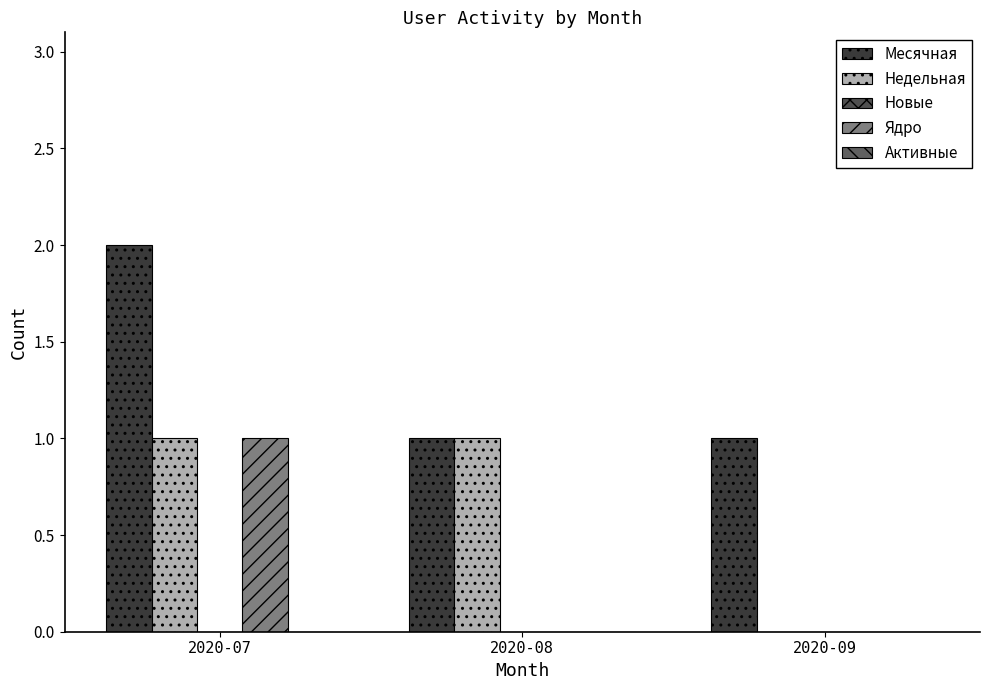

What is the difference between the Недельная values at 2020-07 and 2020-09?

1